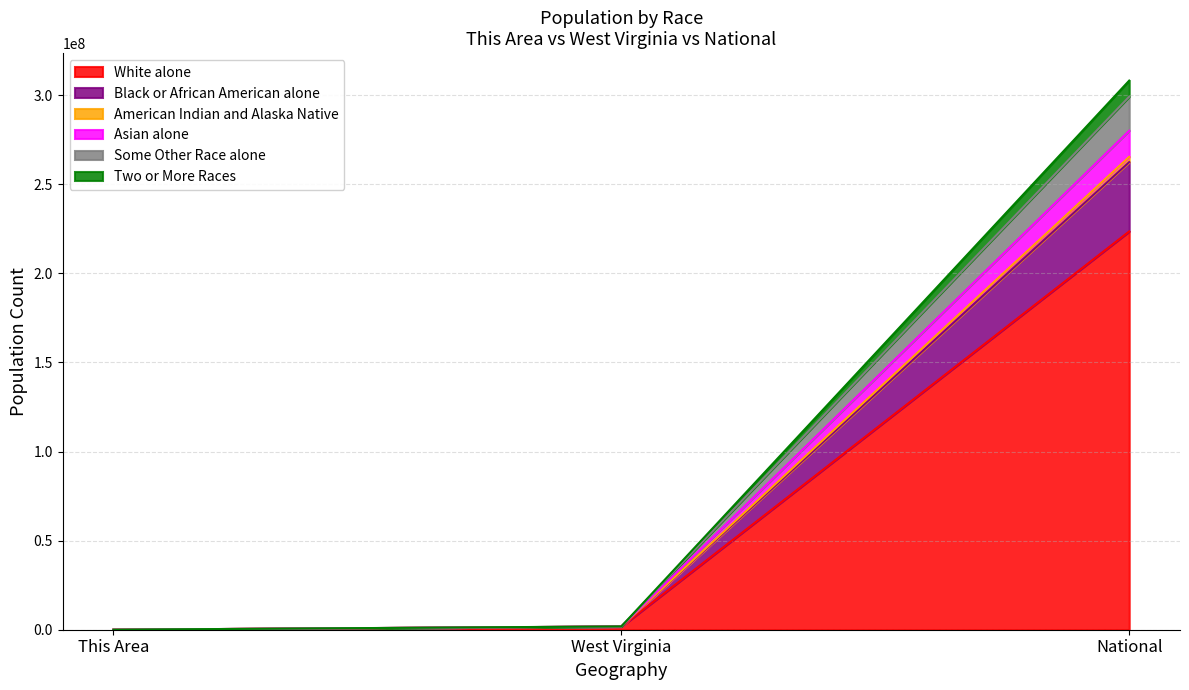

What is the label of the 3rd point from the right?

This Area